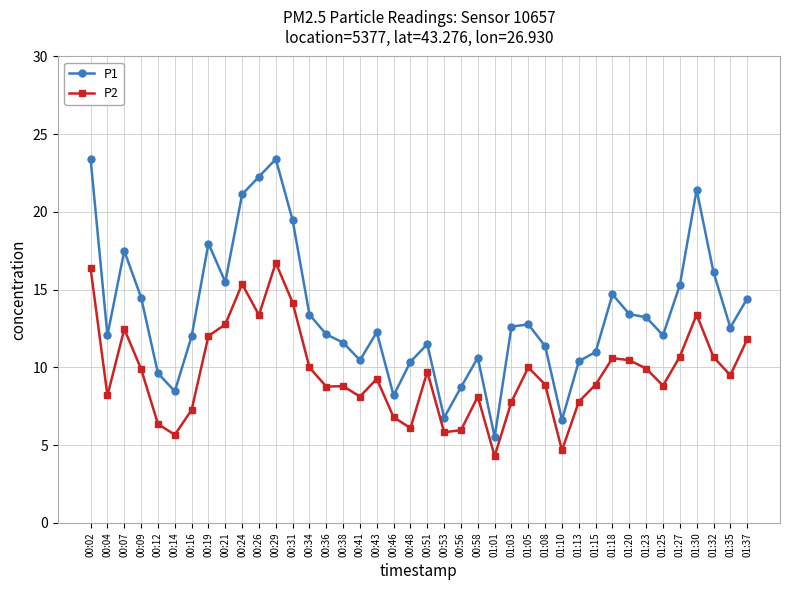

What is the sum of the P2 values at 00:07 and 01:27?

23.2